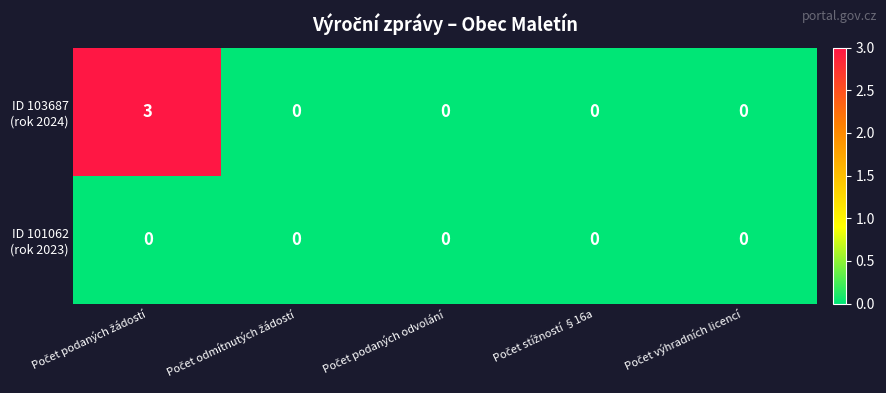

What is the maximum value shown in the chart?

3